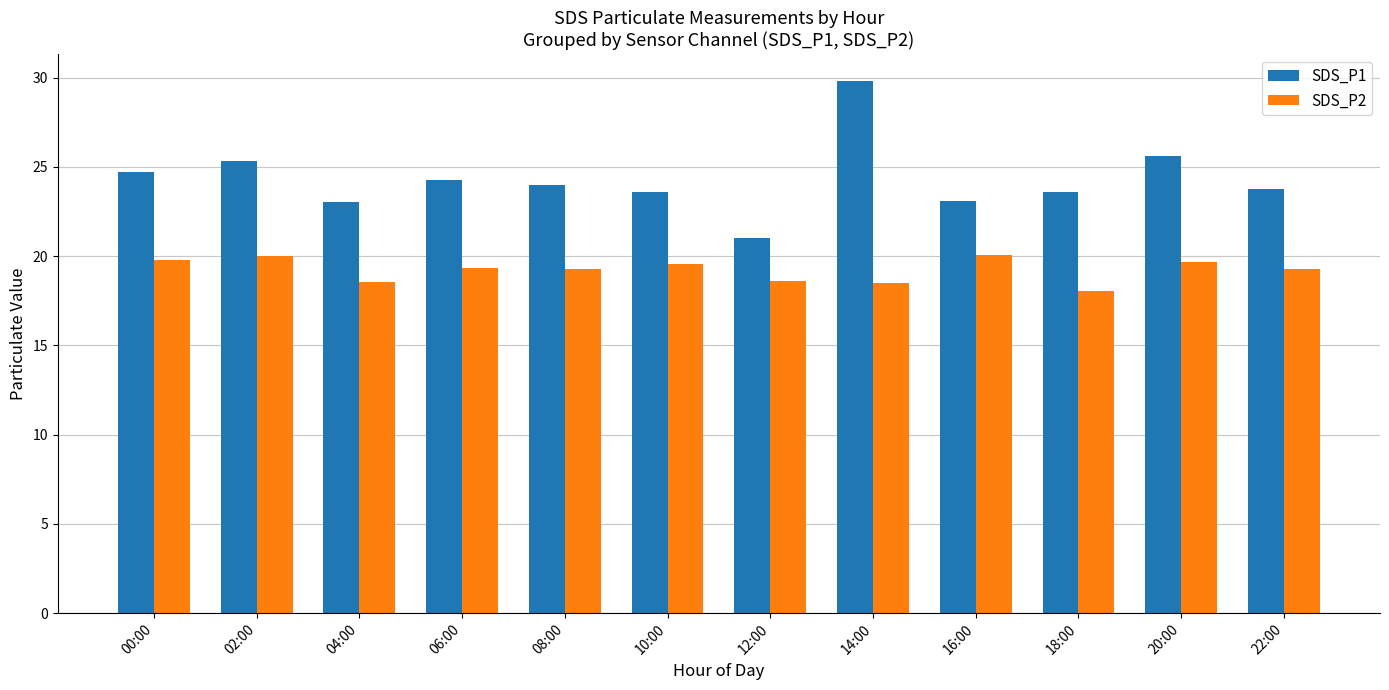

Rank the series by their maximum value, from highest to lowest.

SDS_P1, SDS_P2